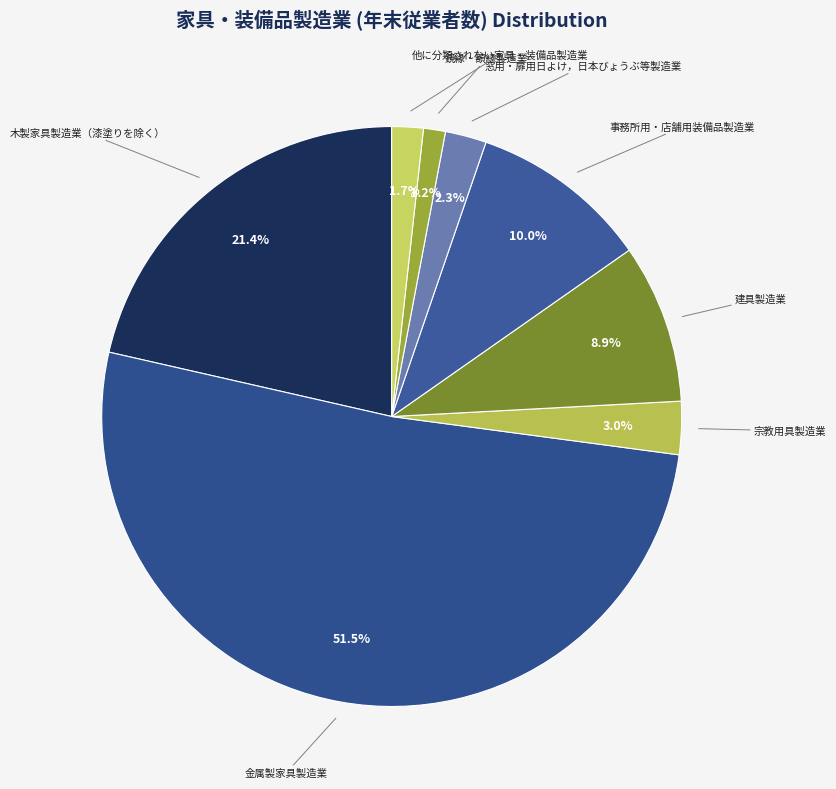

Which slice is the smallest?

鏡縁・額縁製造業